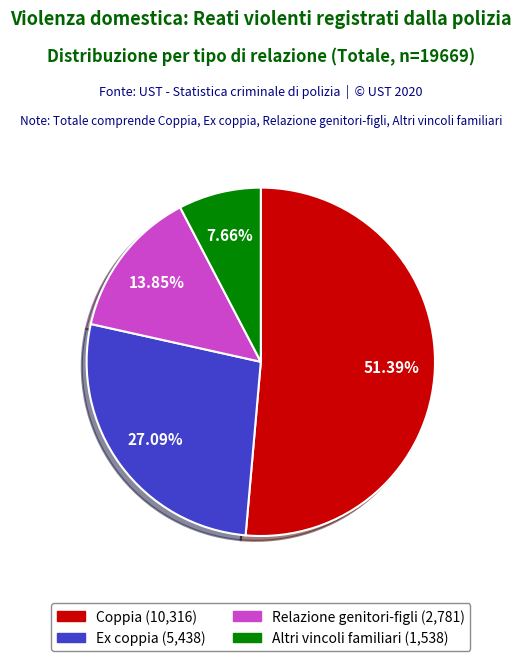

To the nearest percent, what is the average slice percentage?

25%